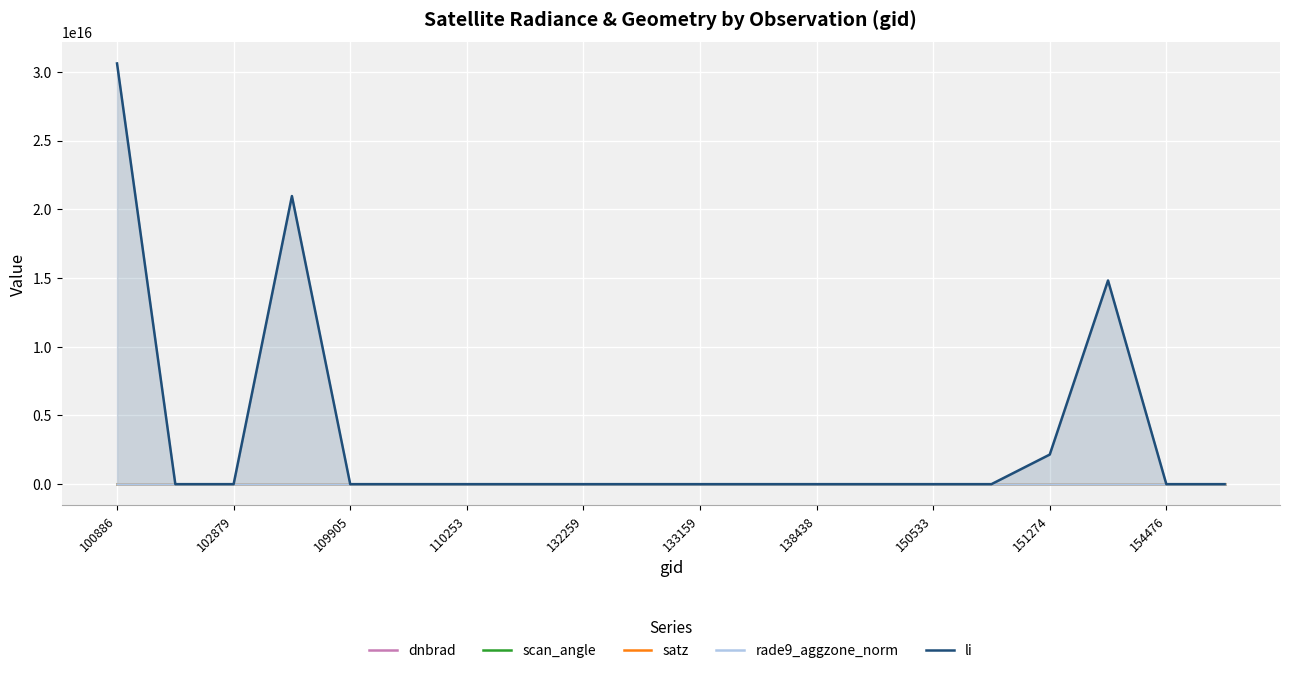

Which series has the widest spread of values?

li